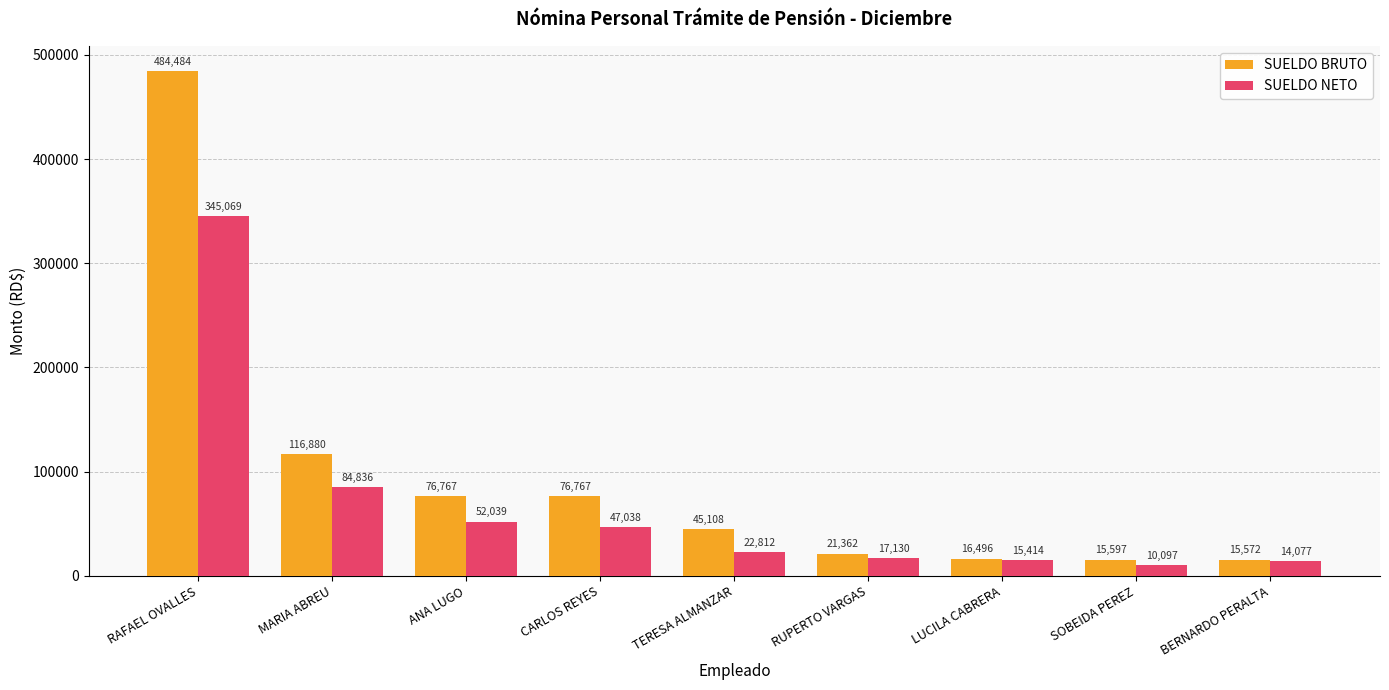

What are all the series names shown in the legend?

SUELDO BRUTO, SUELDO NETO